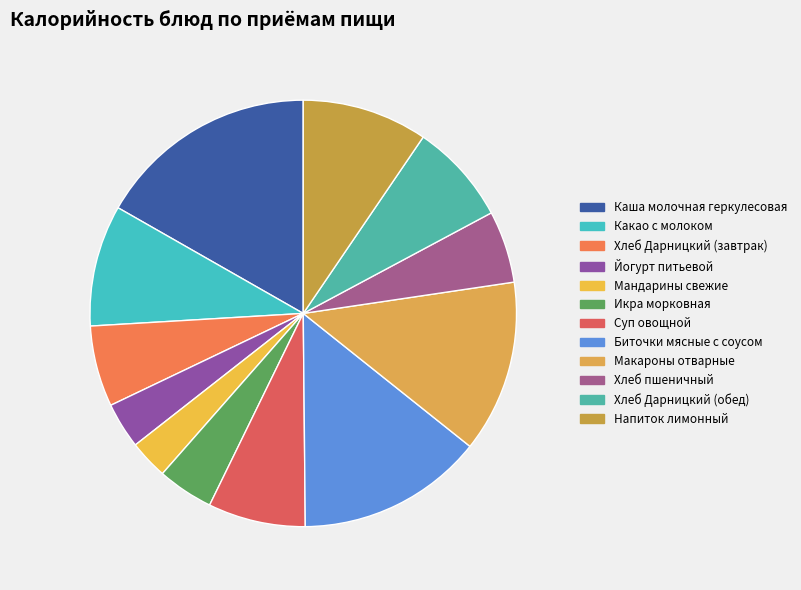

How many segments does this pie chart have?

12